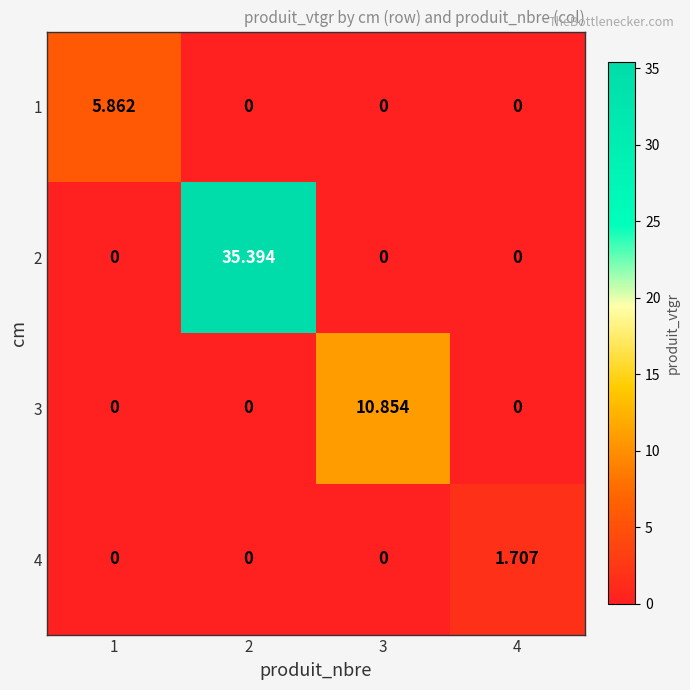

How many values in the 1 series exceed 0?

1